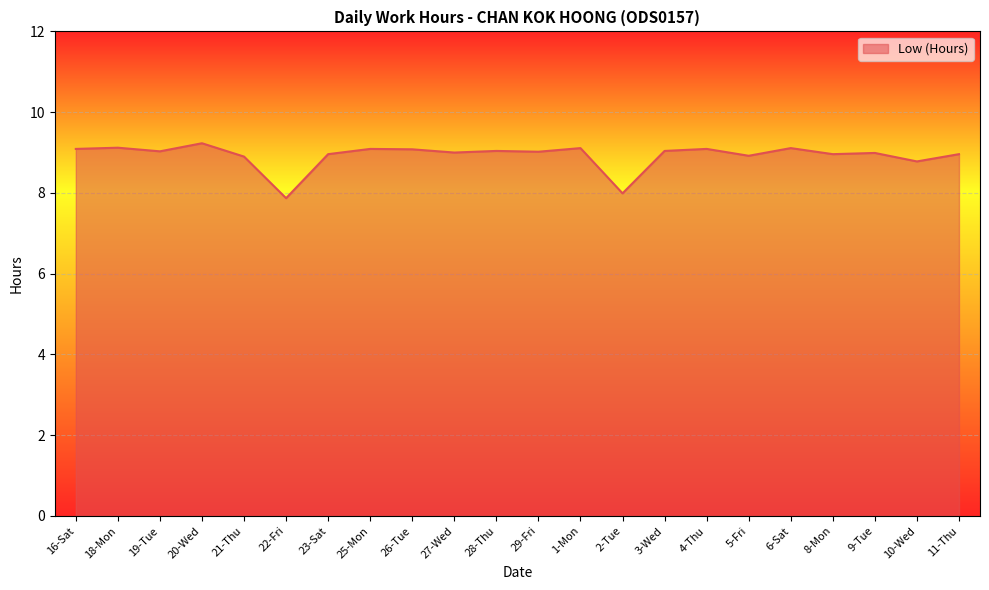

How many lines are shown in the chart?

1